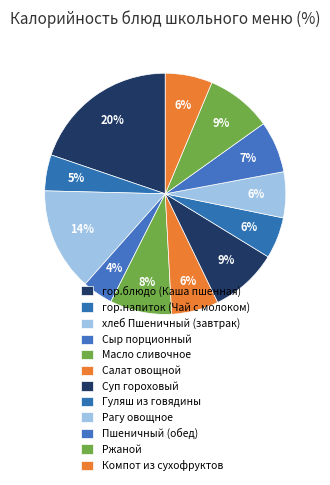

True or false: Сыр порционный accounts for 4% of the total.

True